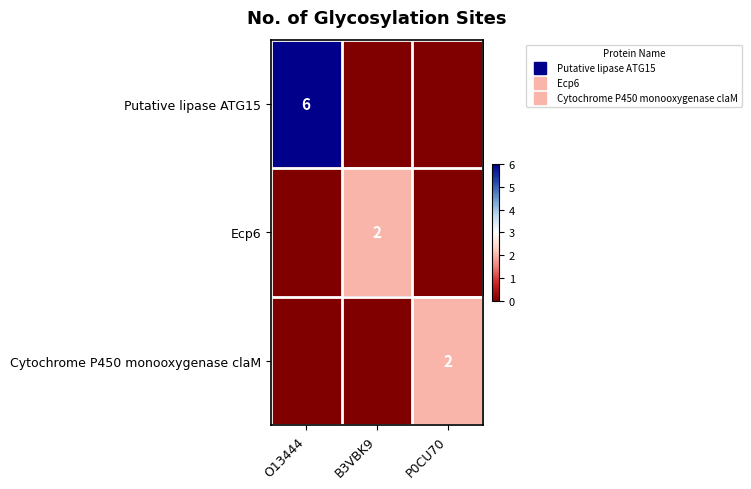

List the series in order of their peak value, lowest first.

Ecp6, Cytochrome P450 monooxygenase claM, Putative lipase ATG15